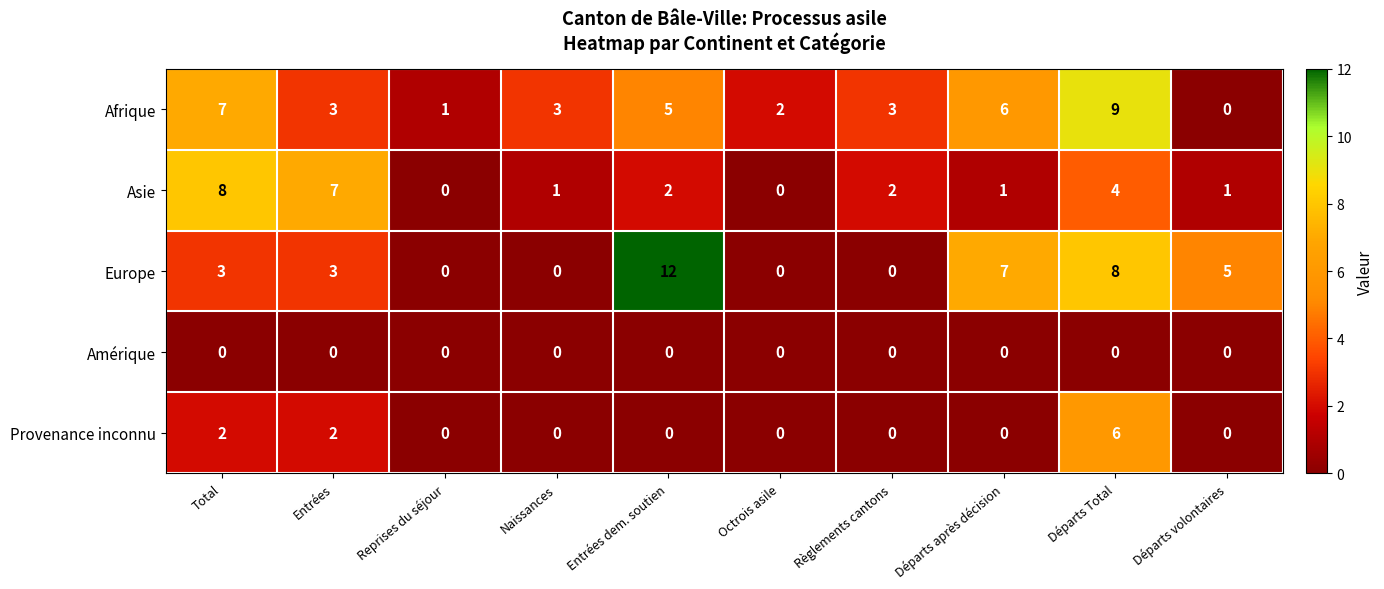

Rank the series by their maximum value, from highest to lowest.

Europe, Afrique, Asie, Provenance inconnu, Amérique